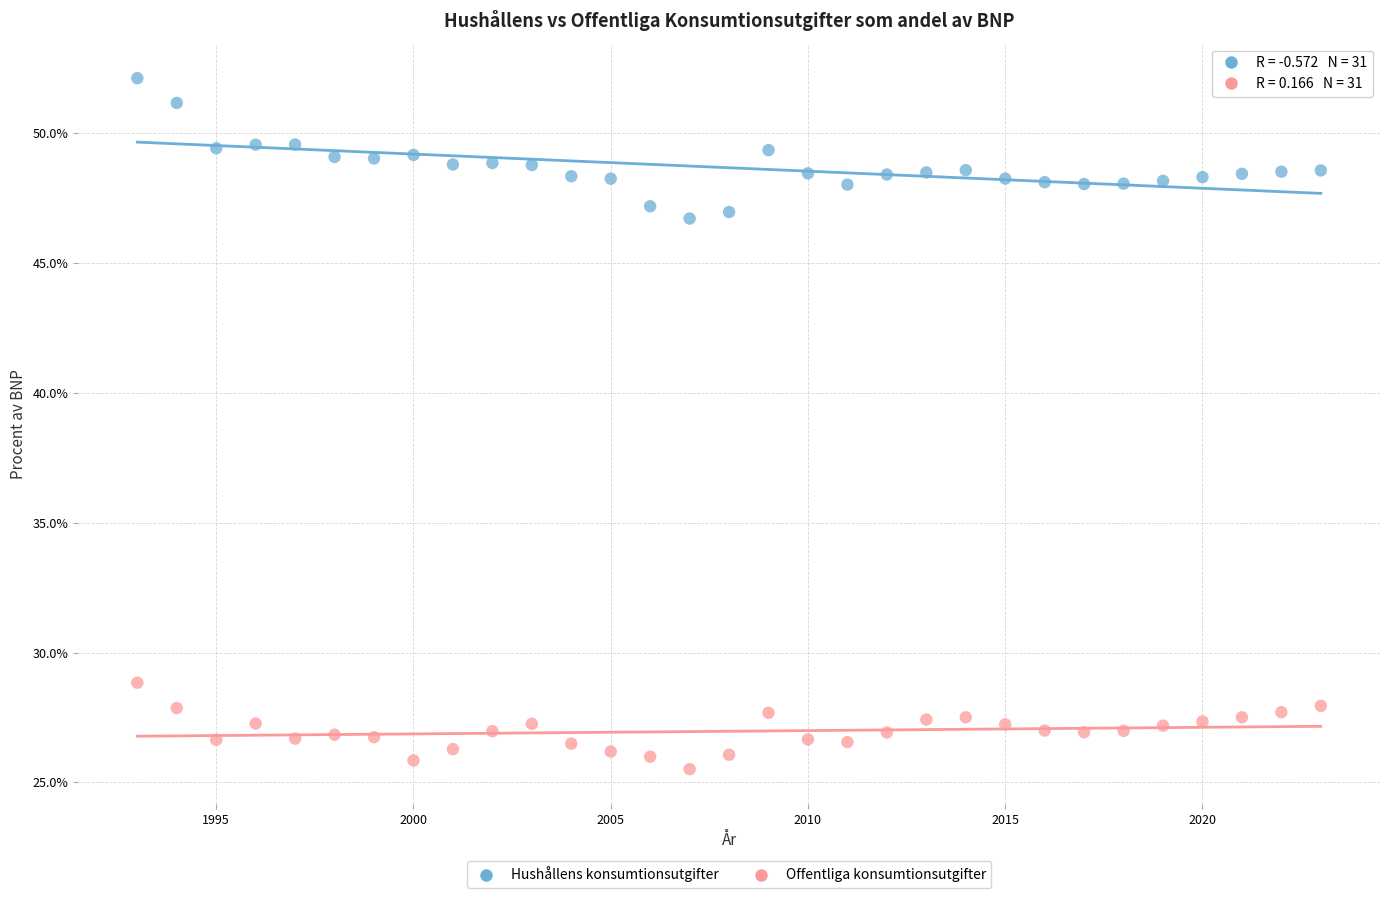

Which series reaches the minimum Y coordinate?

Offentliga konsumtionsutgifter